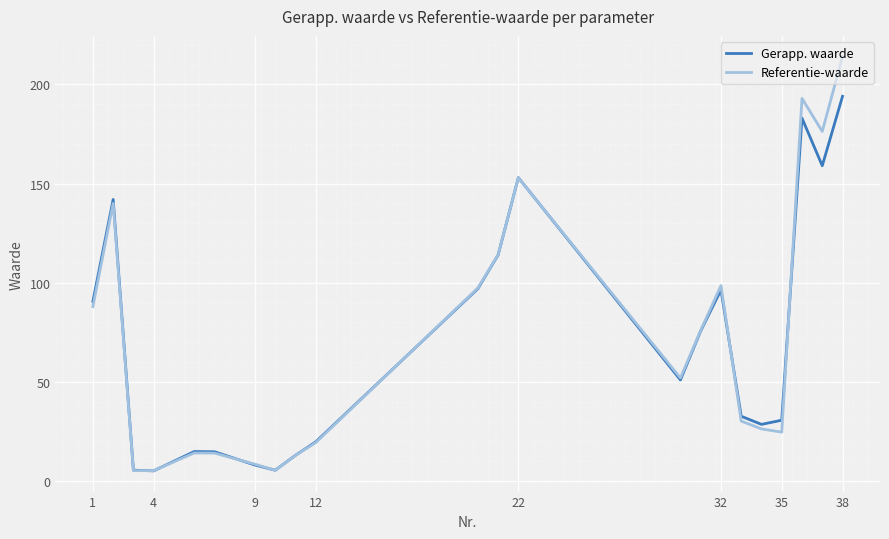

Which series has the widest spread of values?

Referentie-waarde